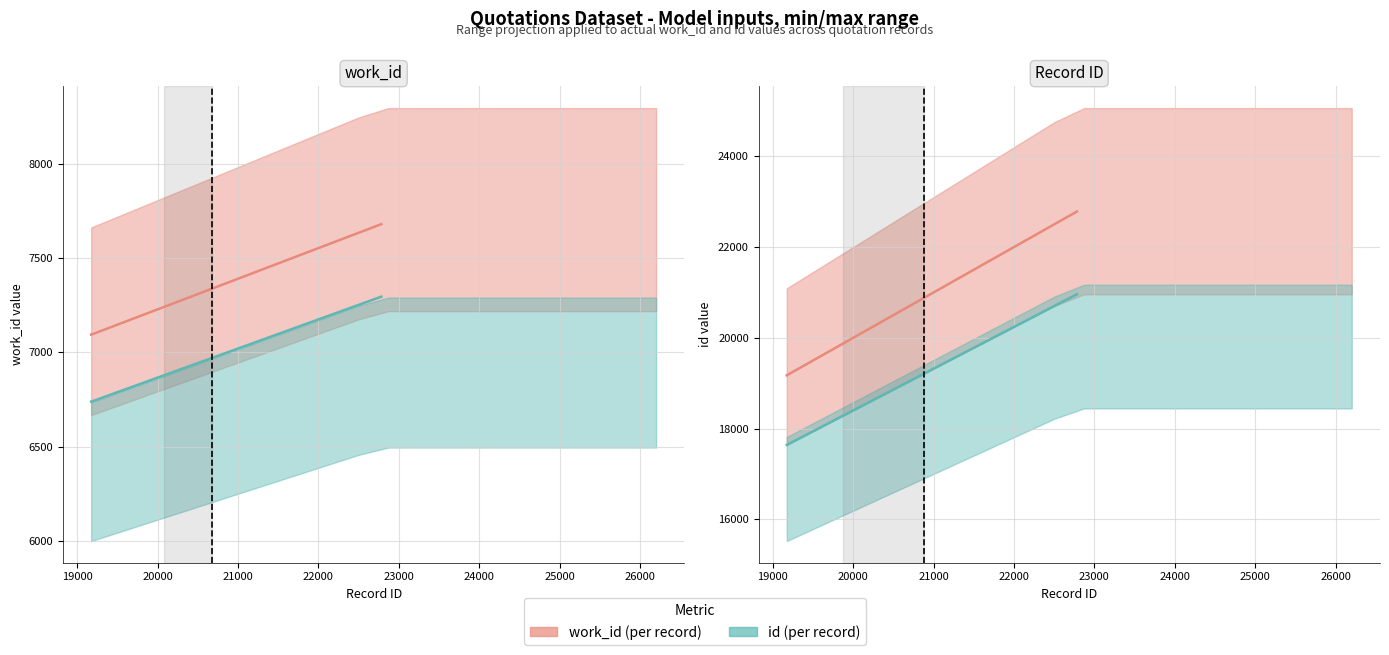

What is the value of the id (scaled) point at the 1st from the left?

17640.1